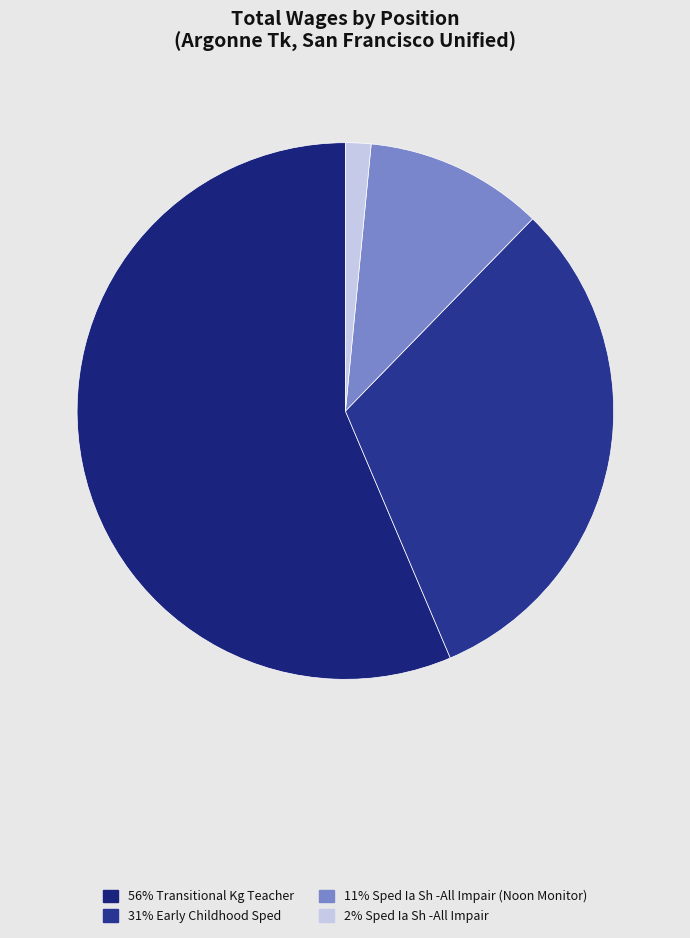

To the nearest percent, what is the difference between the largest and smallest slice percentages?

55%